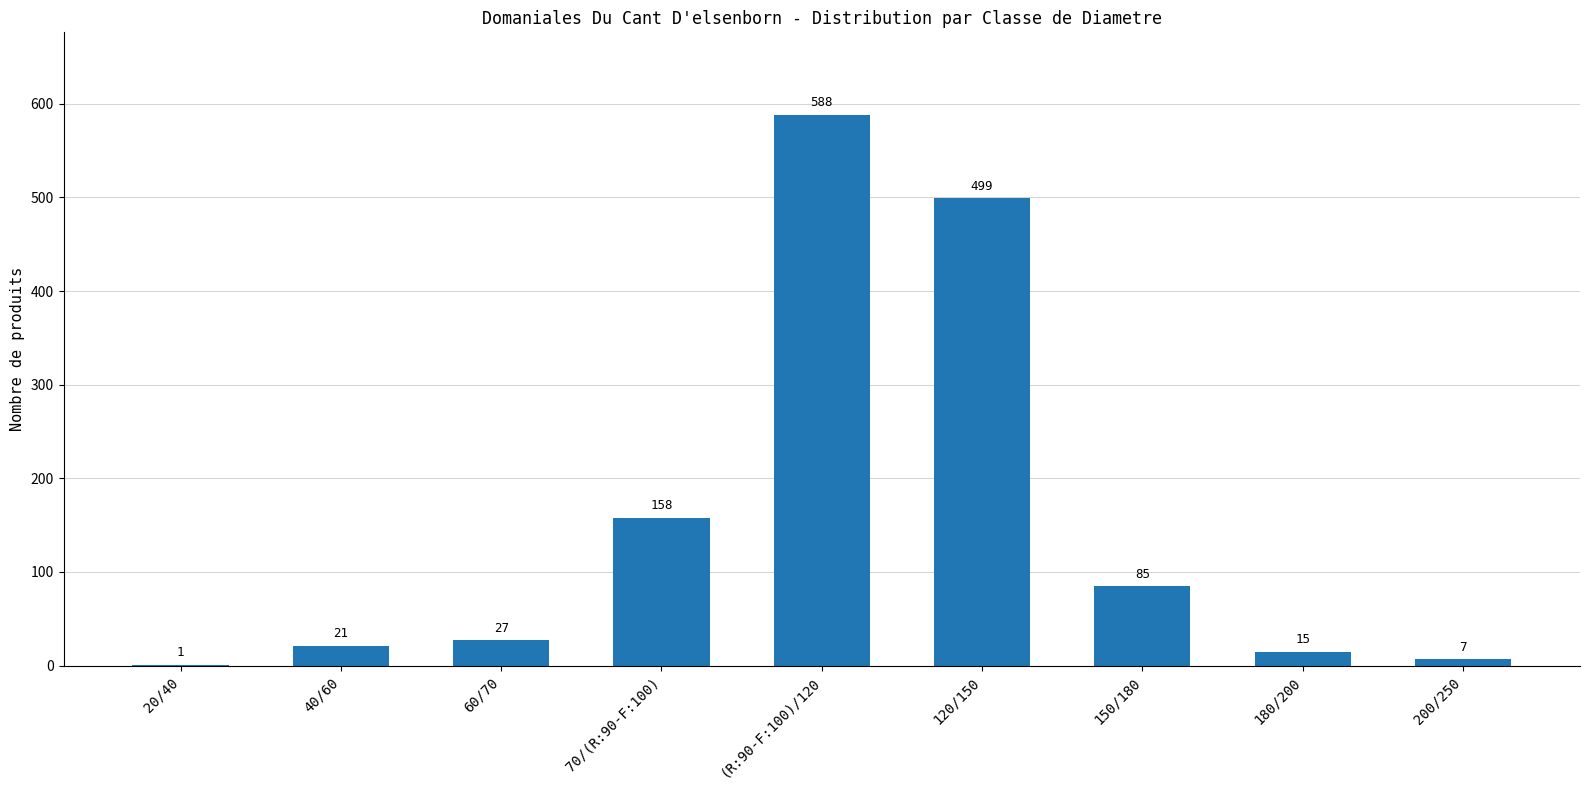

What is the maximum value shown in the chart?

588